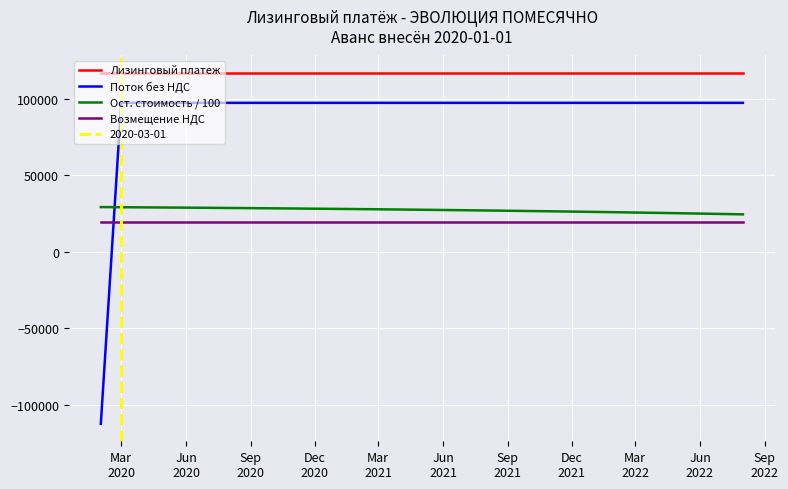

What is the smallest value displayed?

-112204.2